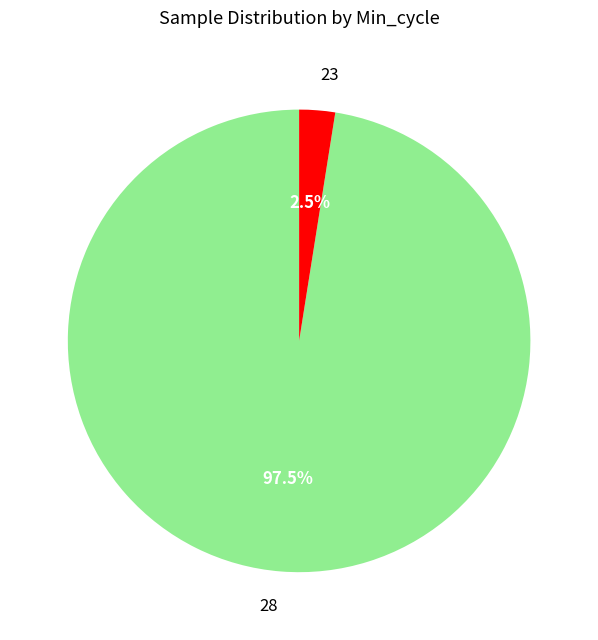

How many slices are in this pie chart?

2